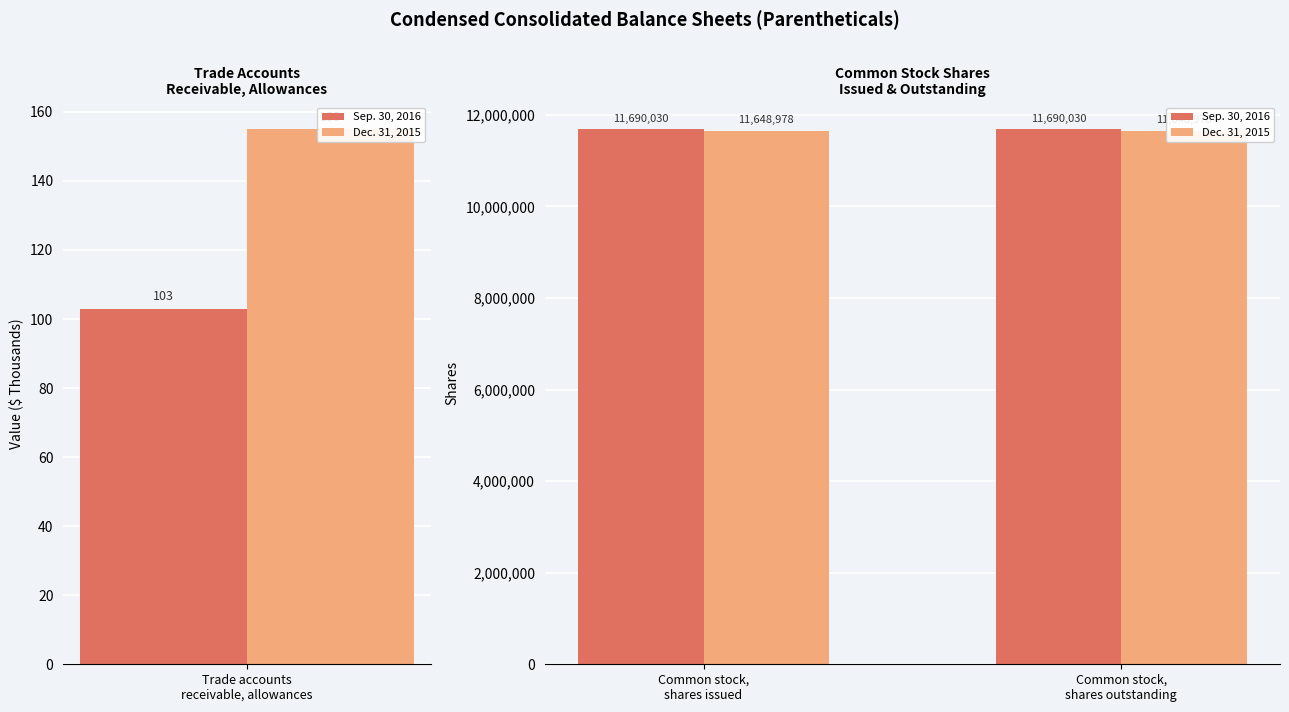

Rank the categories by Dec. 31, 2015 value from lowest to highest.

Common stock, shares issued, Common stock, shares outstanding